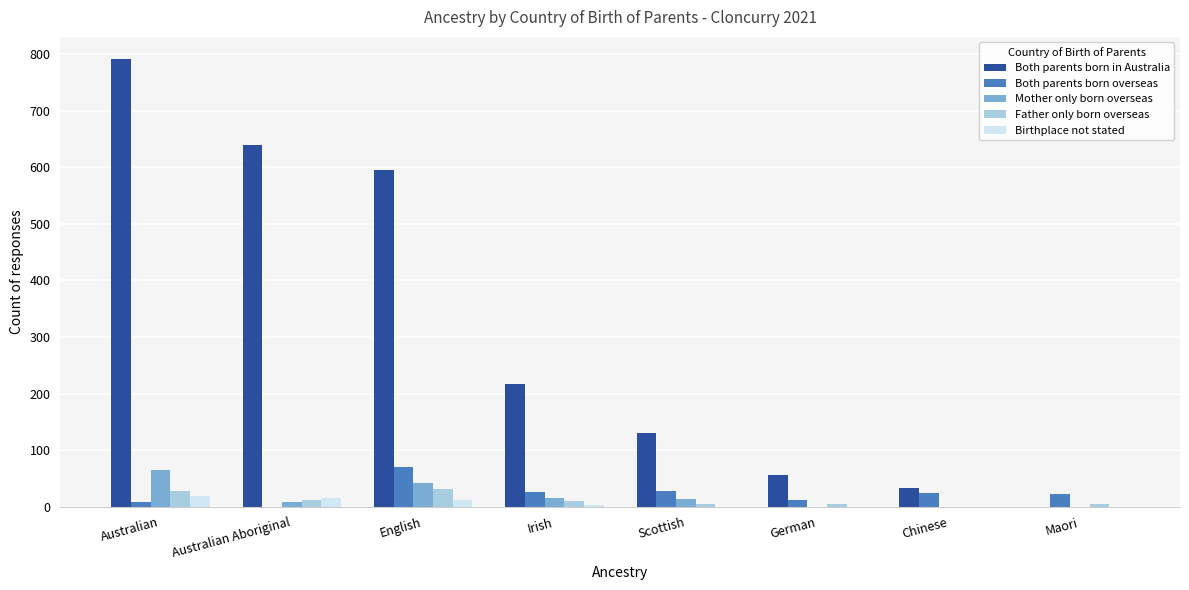

At which label is Both parents born in Australia closest to 395?

Irish